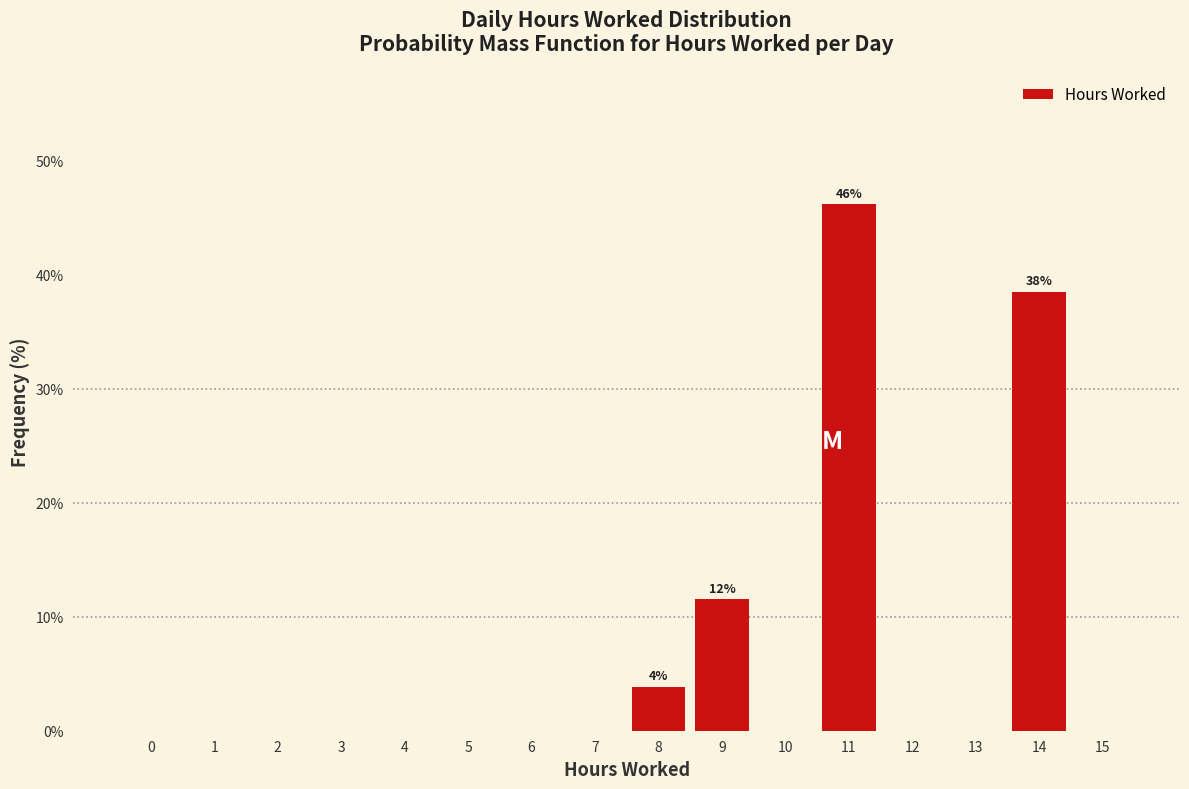

Reading left to right, list all the values displayed in this chart.

0=0.0	1=0.0	2=0.0	3=0.0	4=0.0	5=0.0	6=0.0	7=0.0	8=3.8	9=11.5	10=0.0	11=46.2	12=0.0	13=0.0	14=38.5	15=0.0